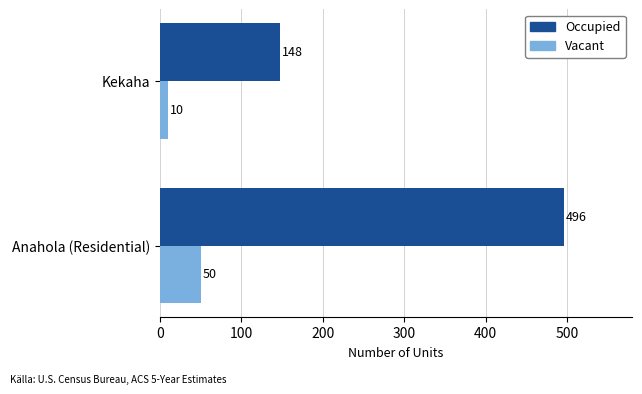

What is the maximum value shown in the chart?

496